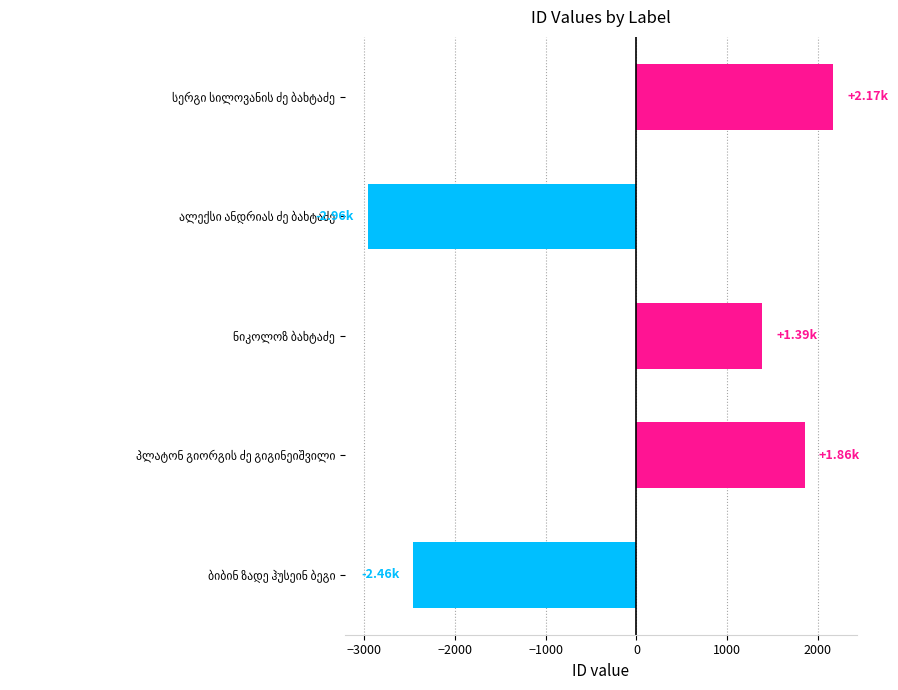

What is the difference between the maximum and second lowest values?

4631.0